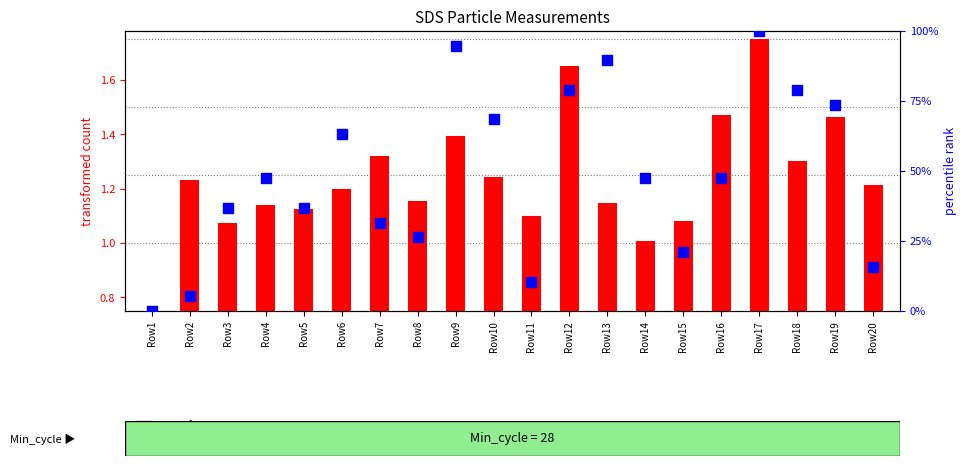

What is the total value across all series at Row14?

48.4